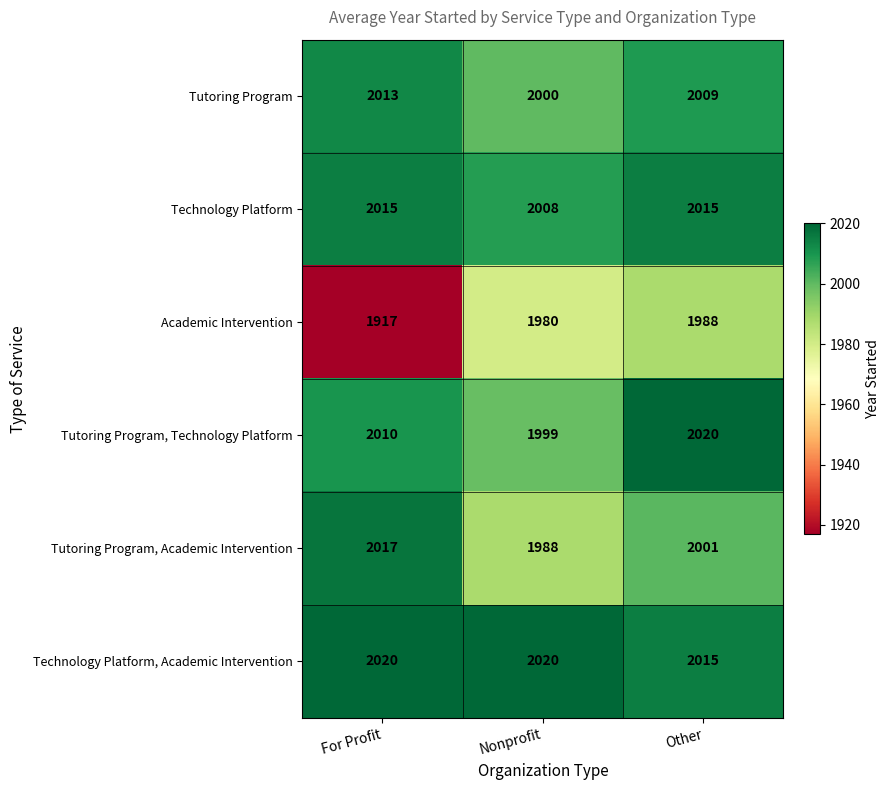

Is it true that Academic Intervention equals 526 at For Profit?

False